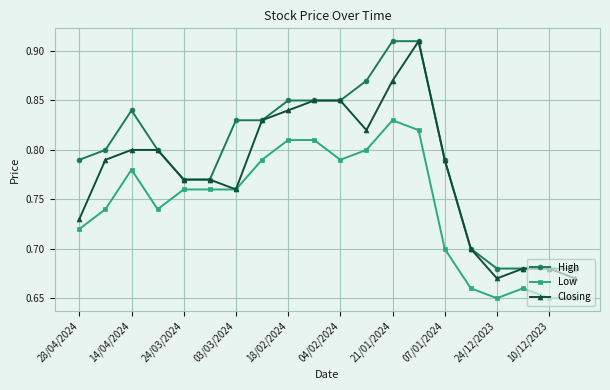

List the series in order of their overall mean, lowest first.

Low, Closing, High